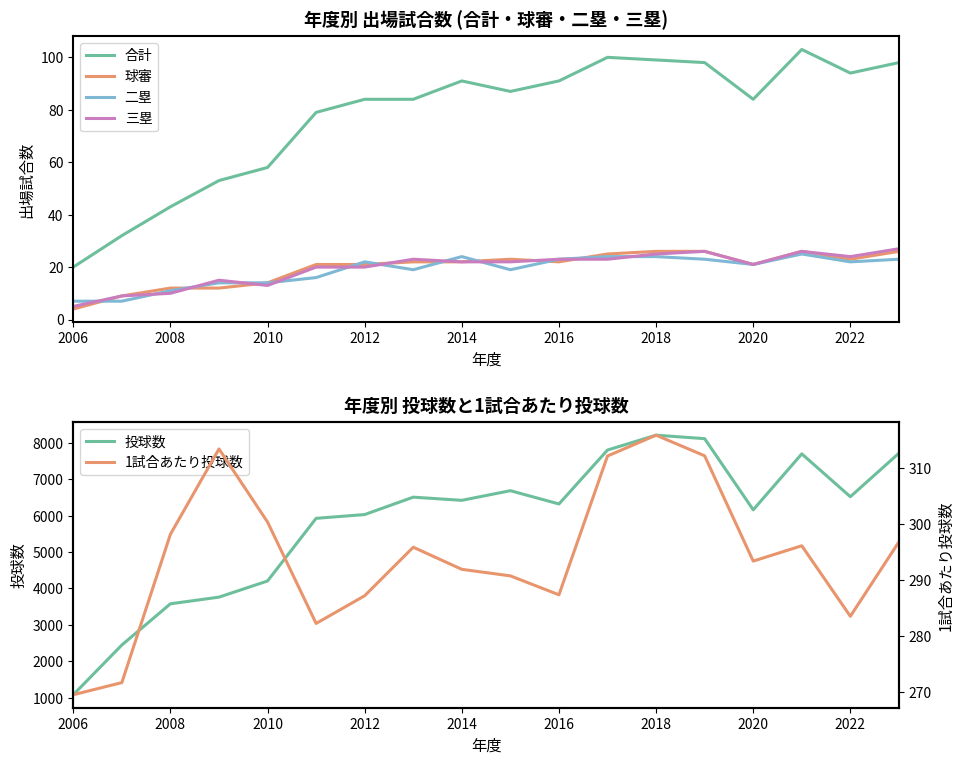

What is the highest value of the 球審 series?

26